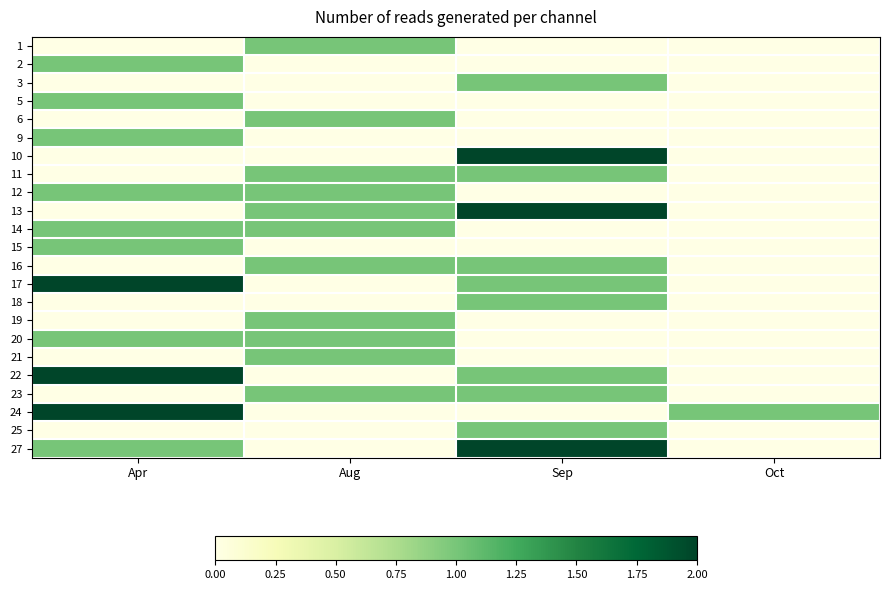

At how many categories does at least one series exceed 1?

2